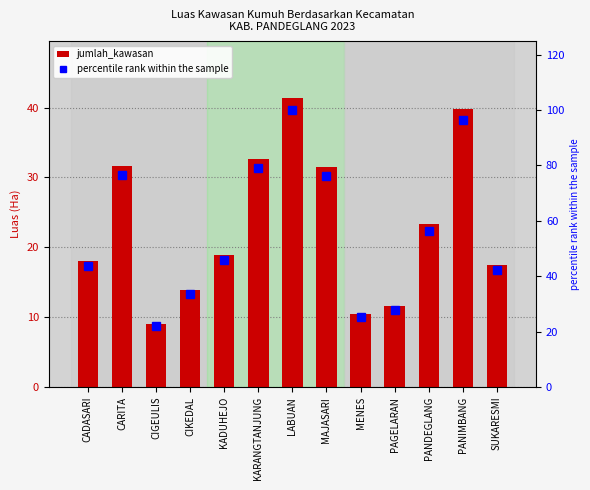

The value of percentile rank within the sample at LABUAN is 100.0. True or false?

True